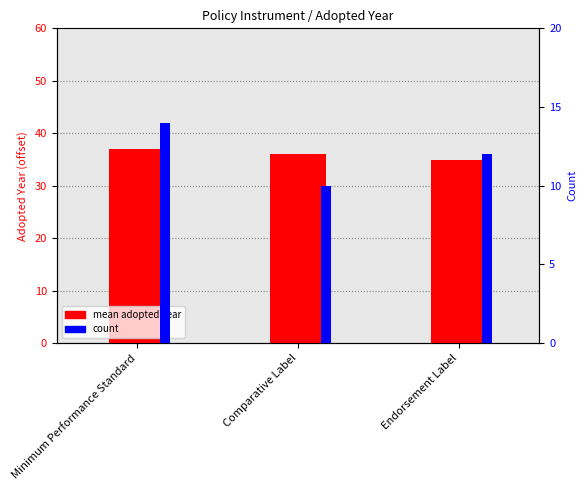

Which label corresponds to the smallest value in the chart?

Comparative Label